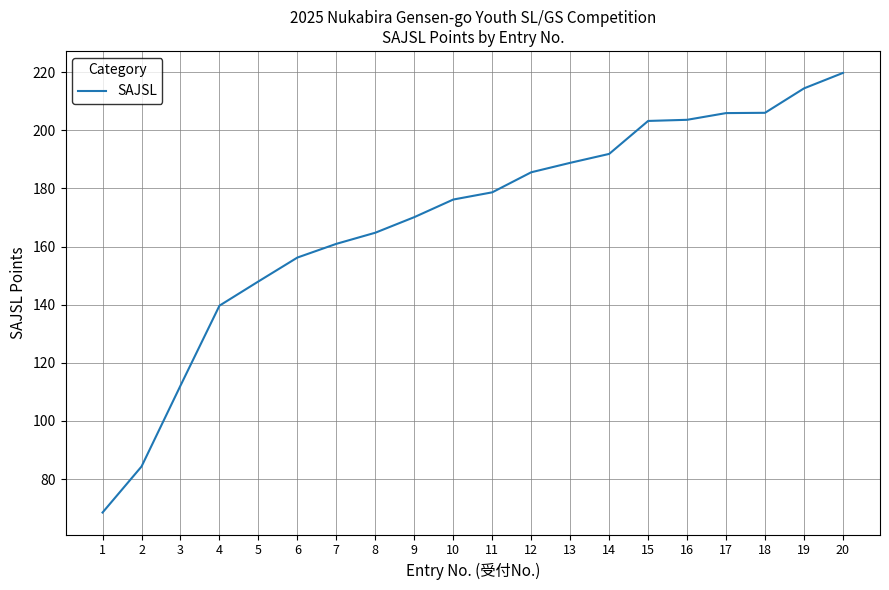

The value at 18 is 85.3. True or false?

False